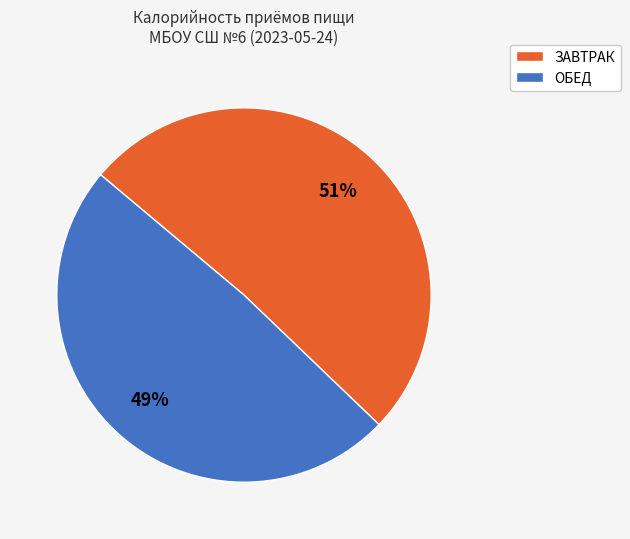

Between ЗАВТРАК and ОБЕД, which is larger?

ЗАВТРАК